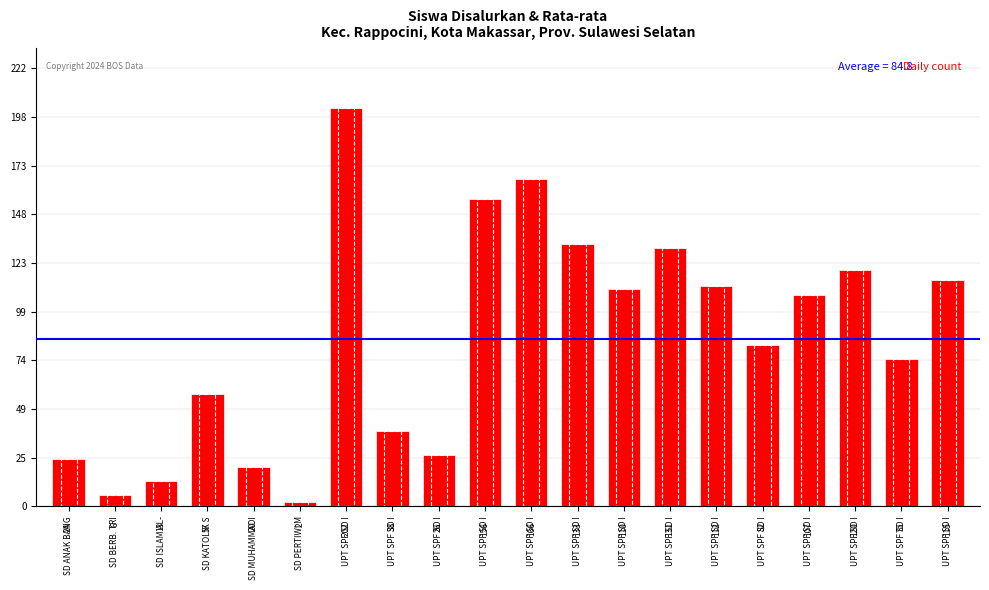

Count the number of categories in the chart.

20